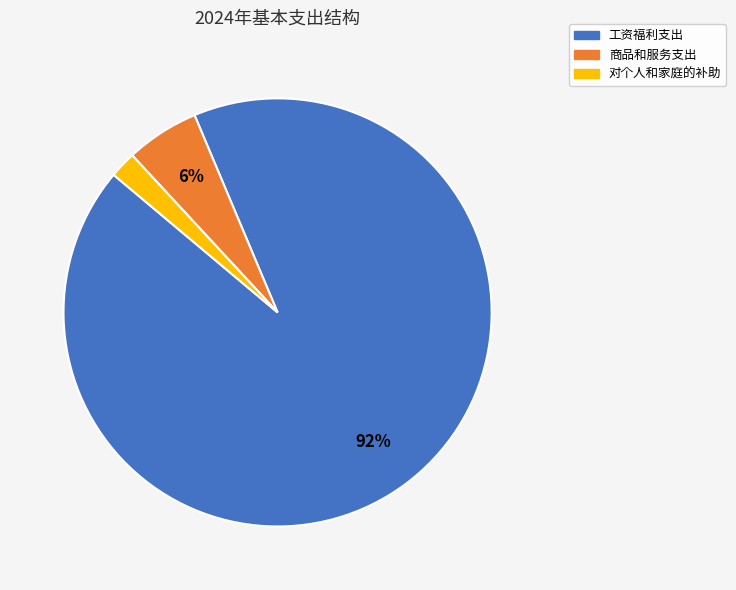

Is it true that 商品和服务支出 is 12% of the pie?

False